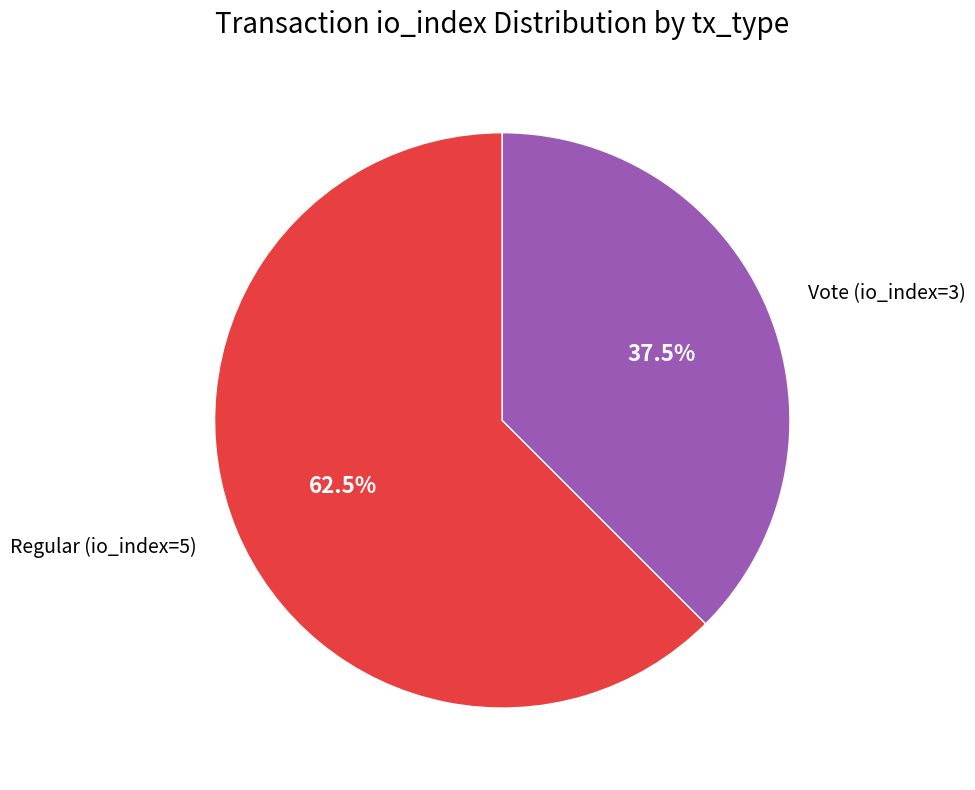

Combined, do Regular (io_index=5) and Vote (io_index=3) account for over 50%?

Yes